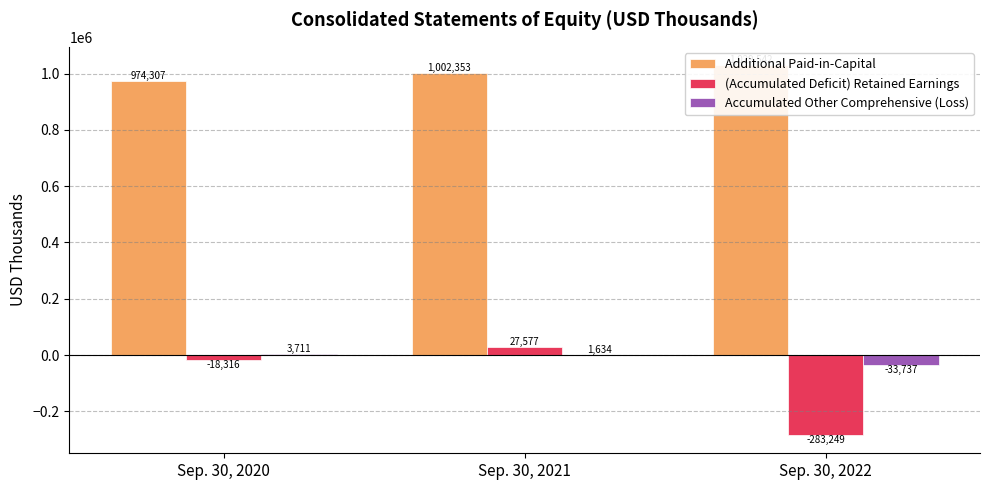

True or false: Accumulated Other Comprehensive (Loss) has a value of -33737 at Sep. 30, 2022.

True